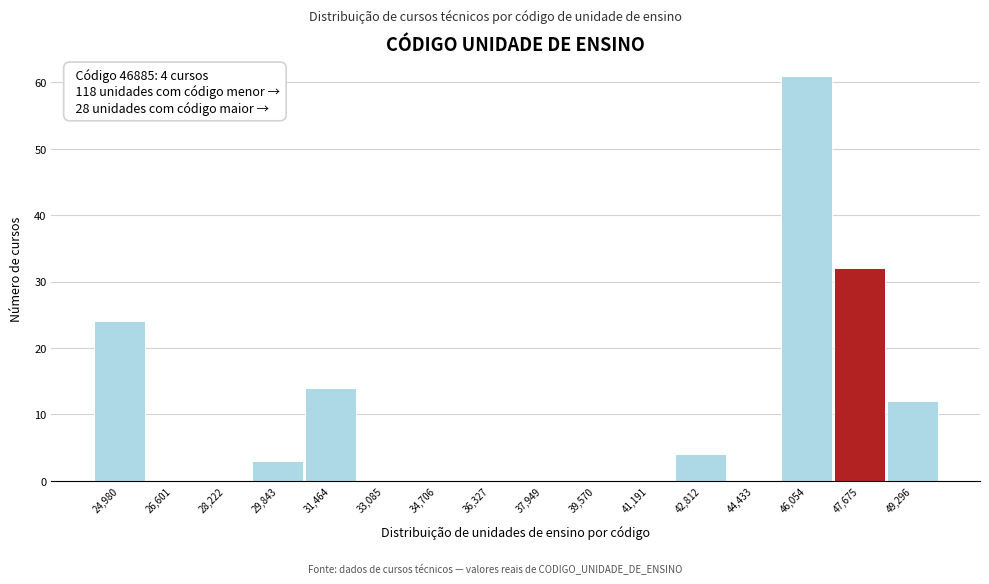

Over which range of the x-axis is the bar tallest?

45200 to 46800